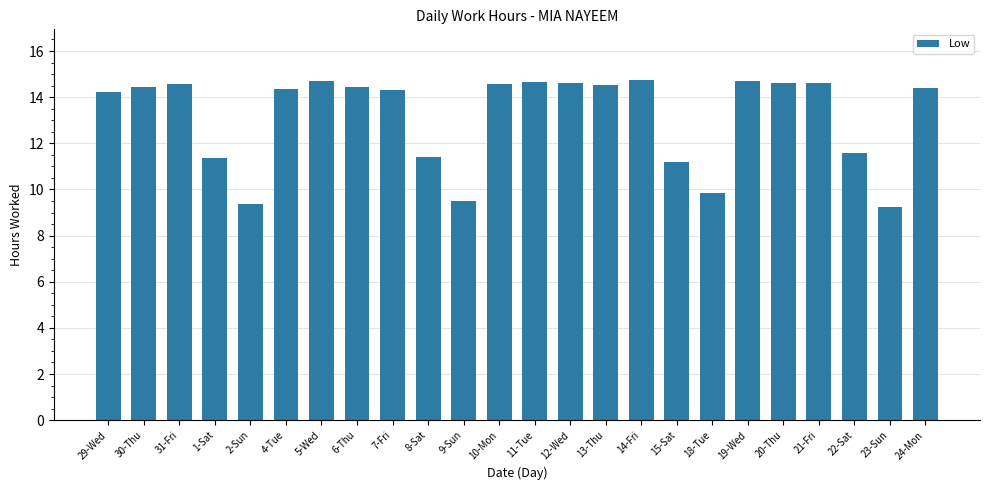

Is it true that the value at 29-Wed is 14.2?

True